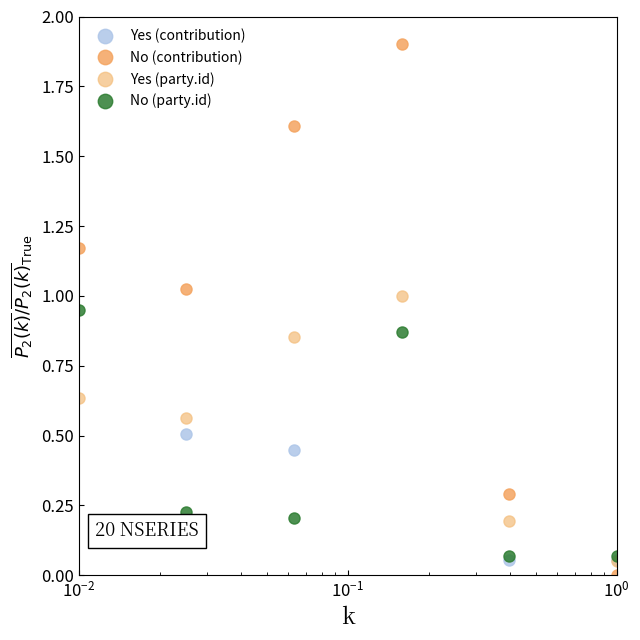

How many interior local peaks does the No (contribution) series have?

1